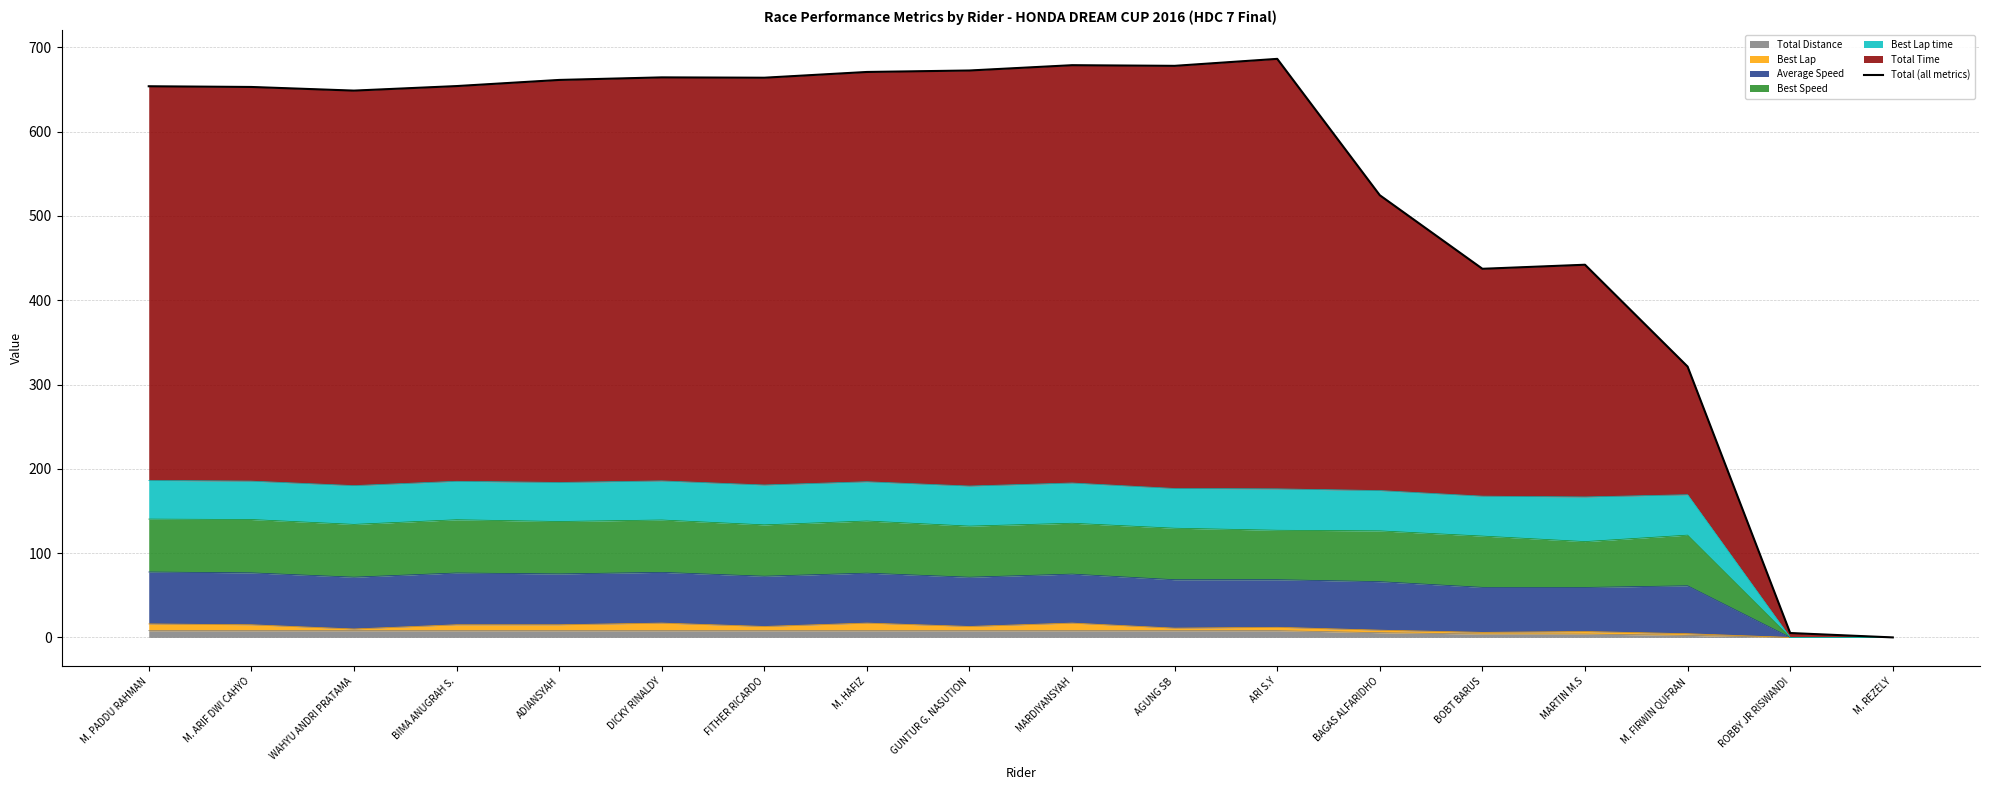

How many interior local valleys (lower than both neighbors) does the data have?

4